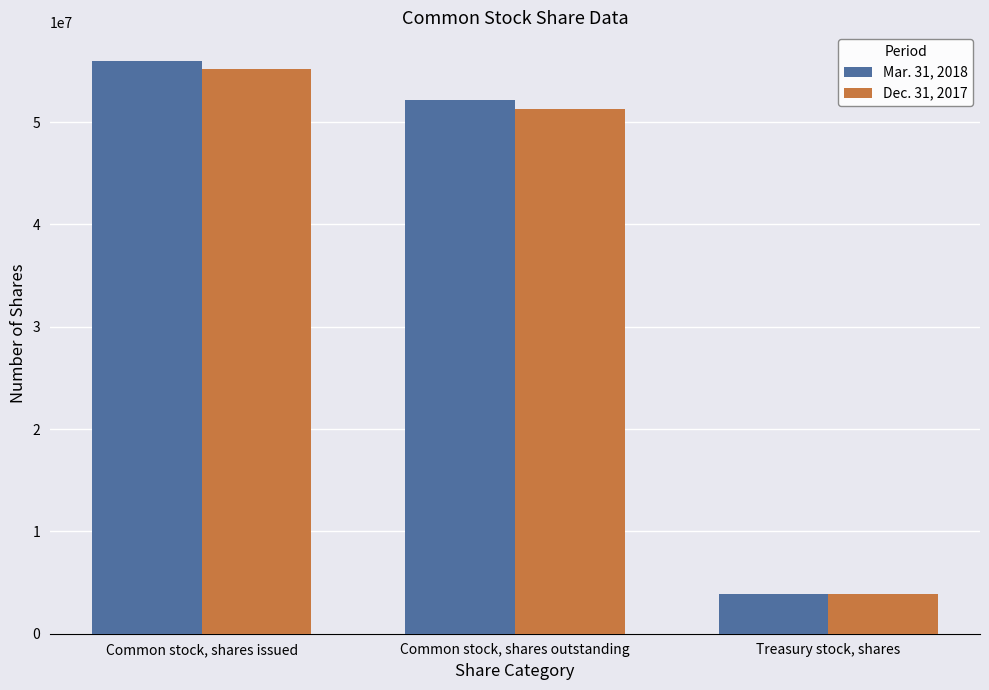

What is the value of the Mar. 31, 2018 bar at the 1st from the left?

55968481